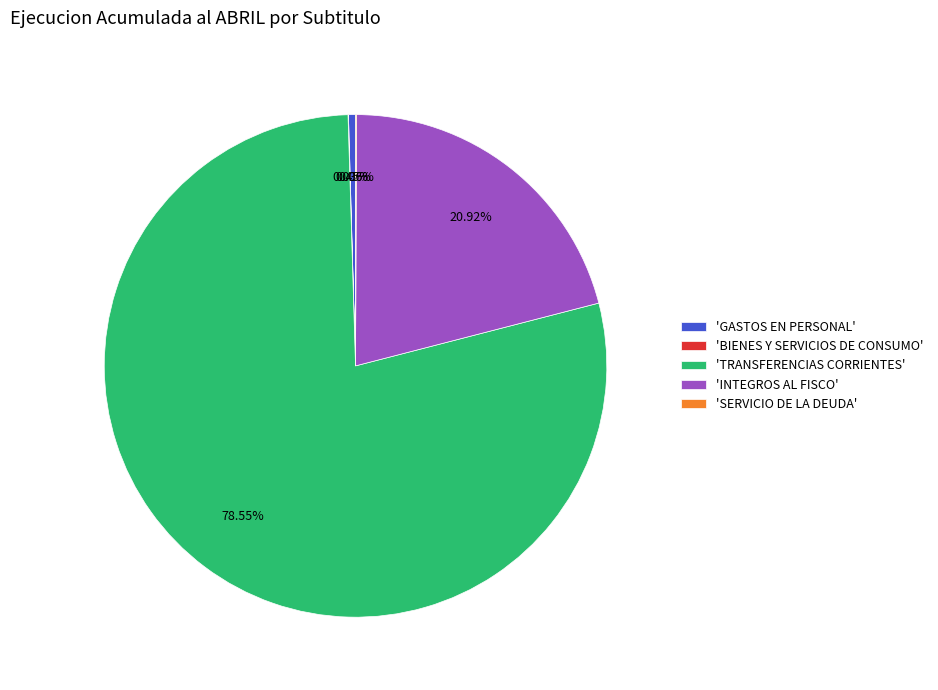

What is the largest slice in the pie chart?

'TRANSFERENCIAS CORRIENTES'